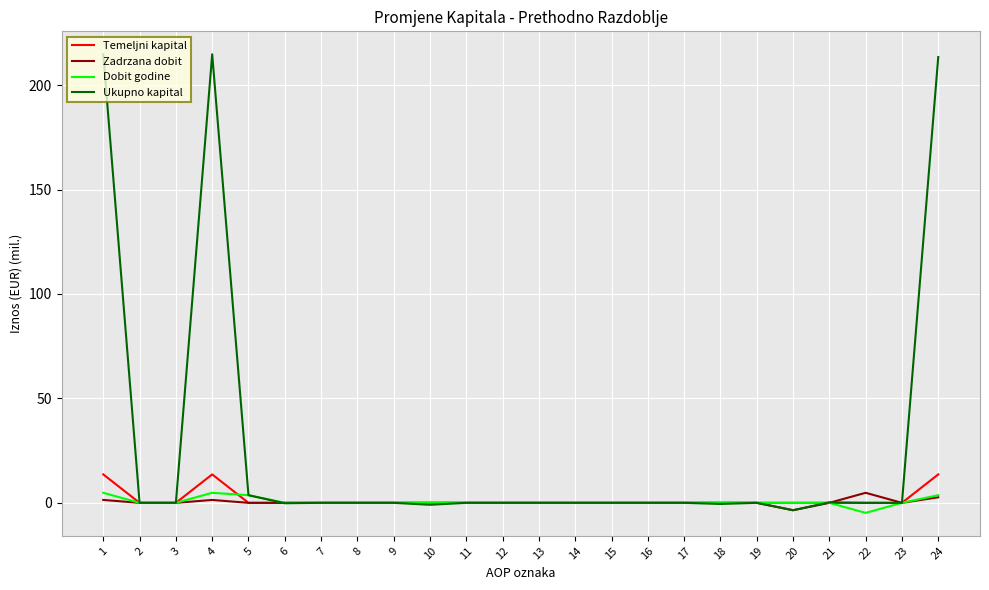

How many lines are shown in the chart?

4